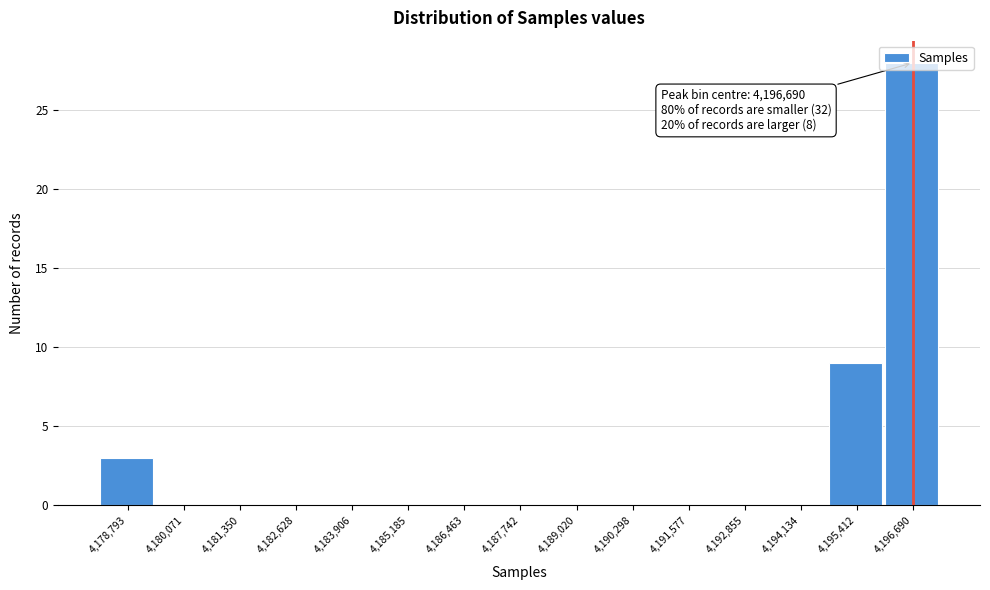

Which range on the x-axis has the tallest bar?

4196000 to 4197400